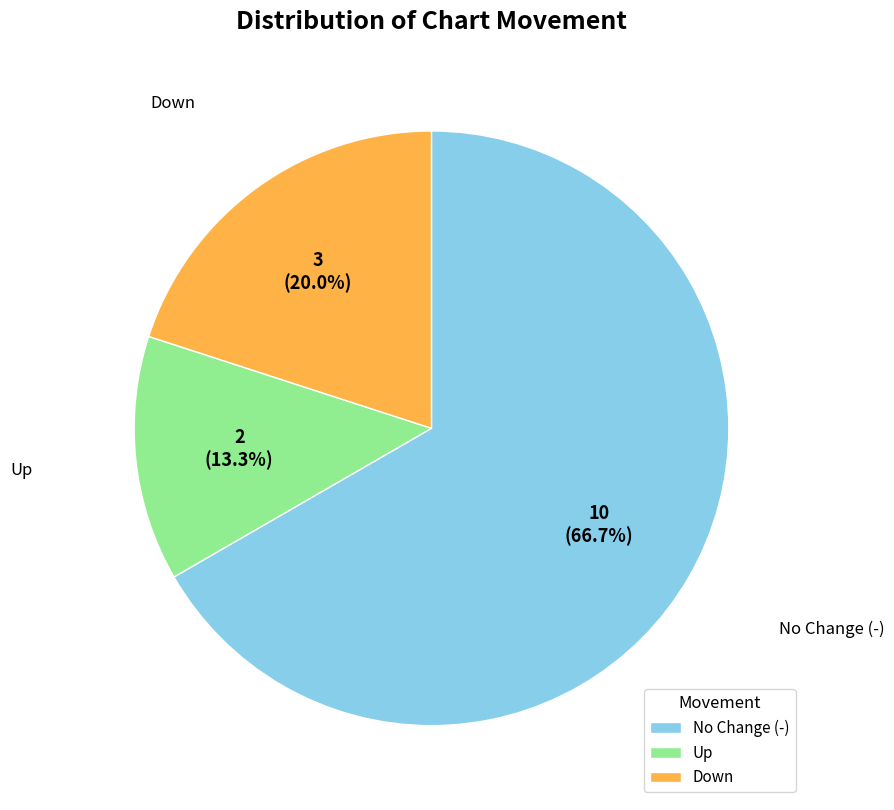

Between No Change (-) and Down, which is larger?

No Change (-)